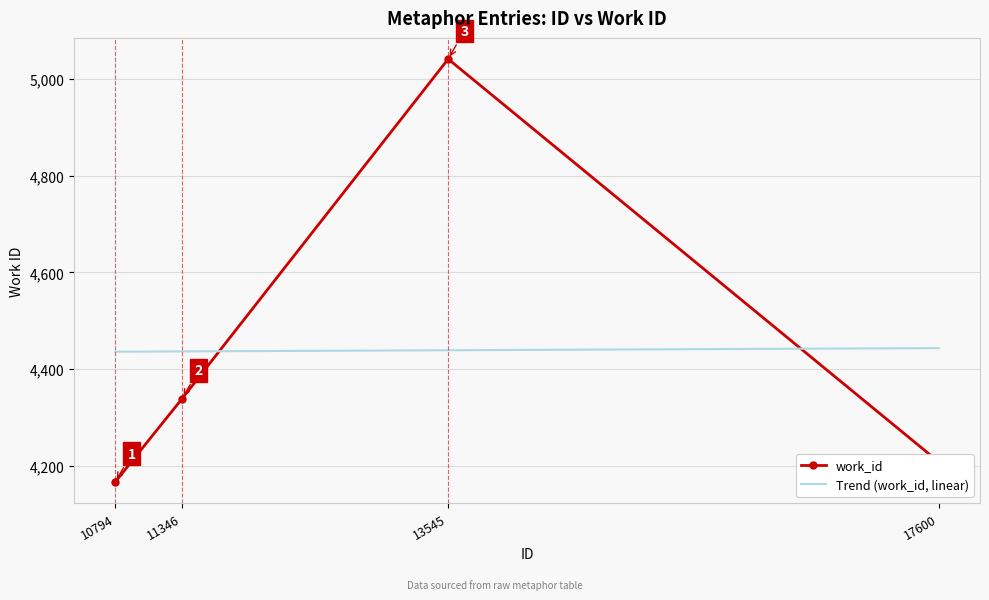

How many distinct data groups are displayed?

2